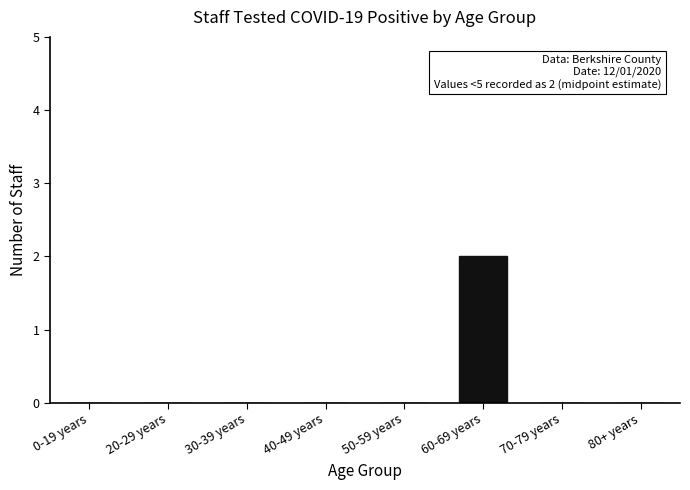

Reading left to right, transcribe all the data shown in this chart.

0-19 years=0	20-29 years=0	30-39 years=0	40-49 years=0	50-59 years=0	60-69 years=2	70-79 years=0	80+ years=0